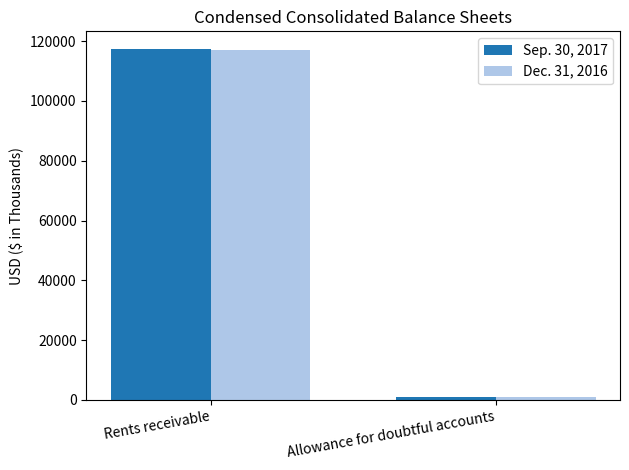

What is the difference between the highest and lowest values at Rents receivable?

395